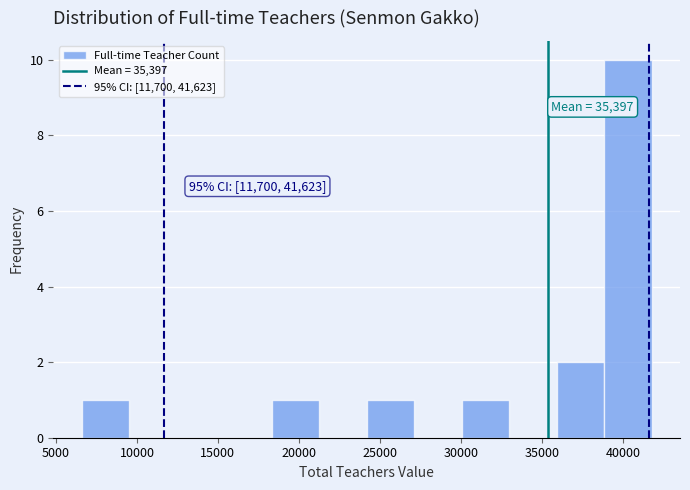

Over which range of the x-axis is the bar tallest?

39000 to 42000